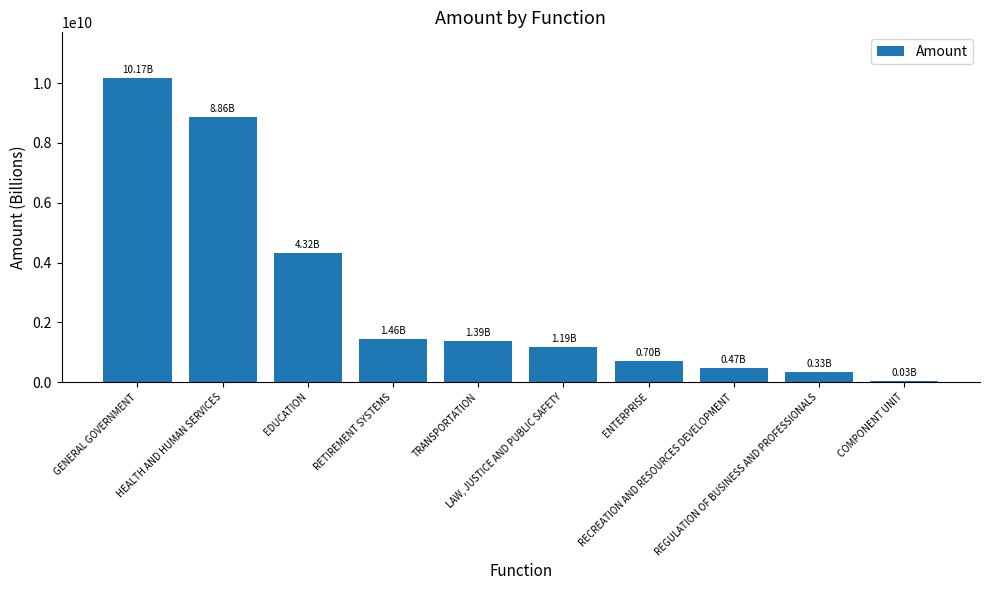

Reading left to right, what are all the values shown in this chart?

GENERAL GOVERNMENT=10170160260.2	HEALTH AND HUMAN SERVICES=8860910332.6	EDUCATION=4320982191.4	RETIREMENT SYSTEMS=1457141136.8	TRANSPORTATION=1390161577.6	LAW, JUSTICE AND PUBLIC SAFETY=1185543890.3	ENTERPRISE=695607278.3	RECREATION AND RESOURCES DEVELOPMENT=467987477.9	REGULATION OF BUSINESS AND PROFESSIONALS=330485101.7	COMPONENT UNIT=28892800.5